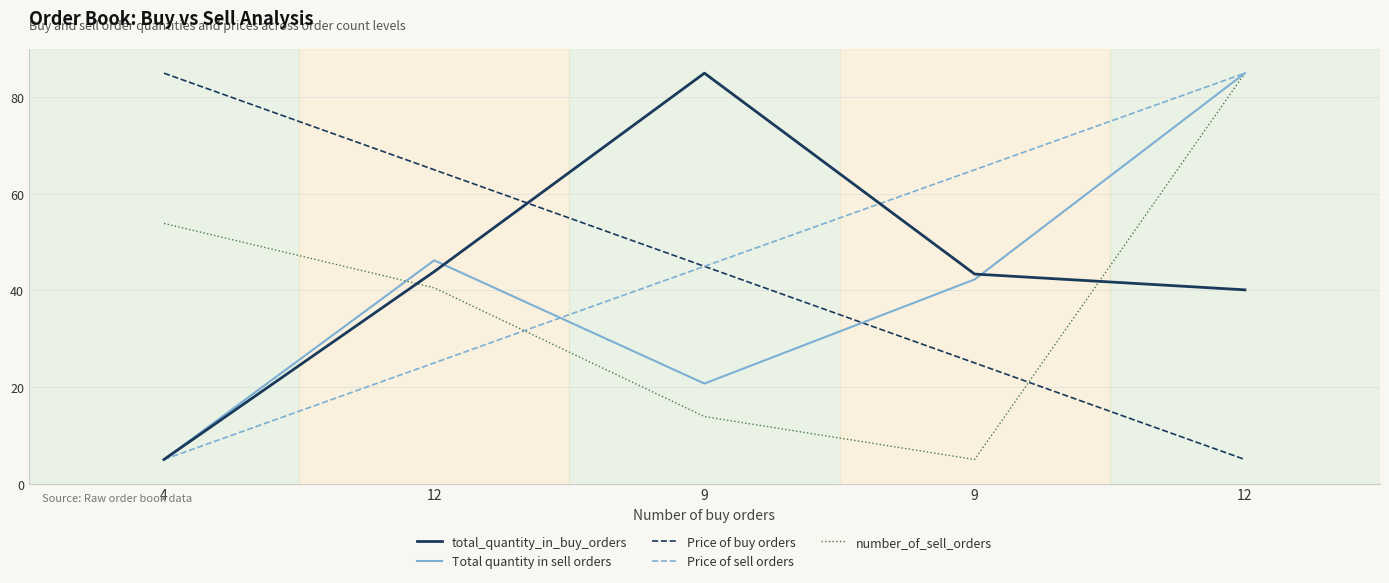

What are all the series names shown in the legend?

total_quantity_in_buy_orders, Total quantity in sell orders, Price of buy orders, Price of sell orders, number_of_sell_orders